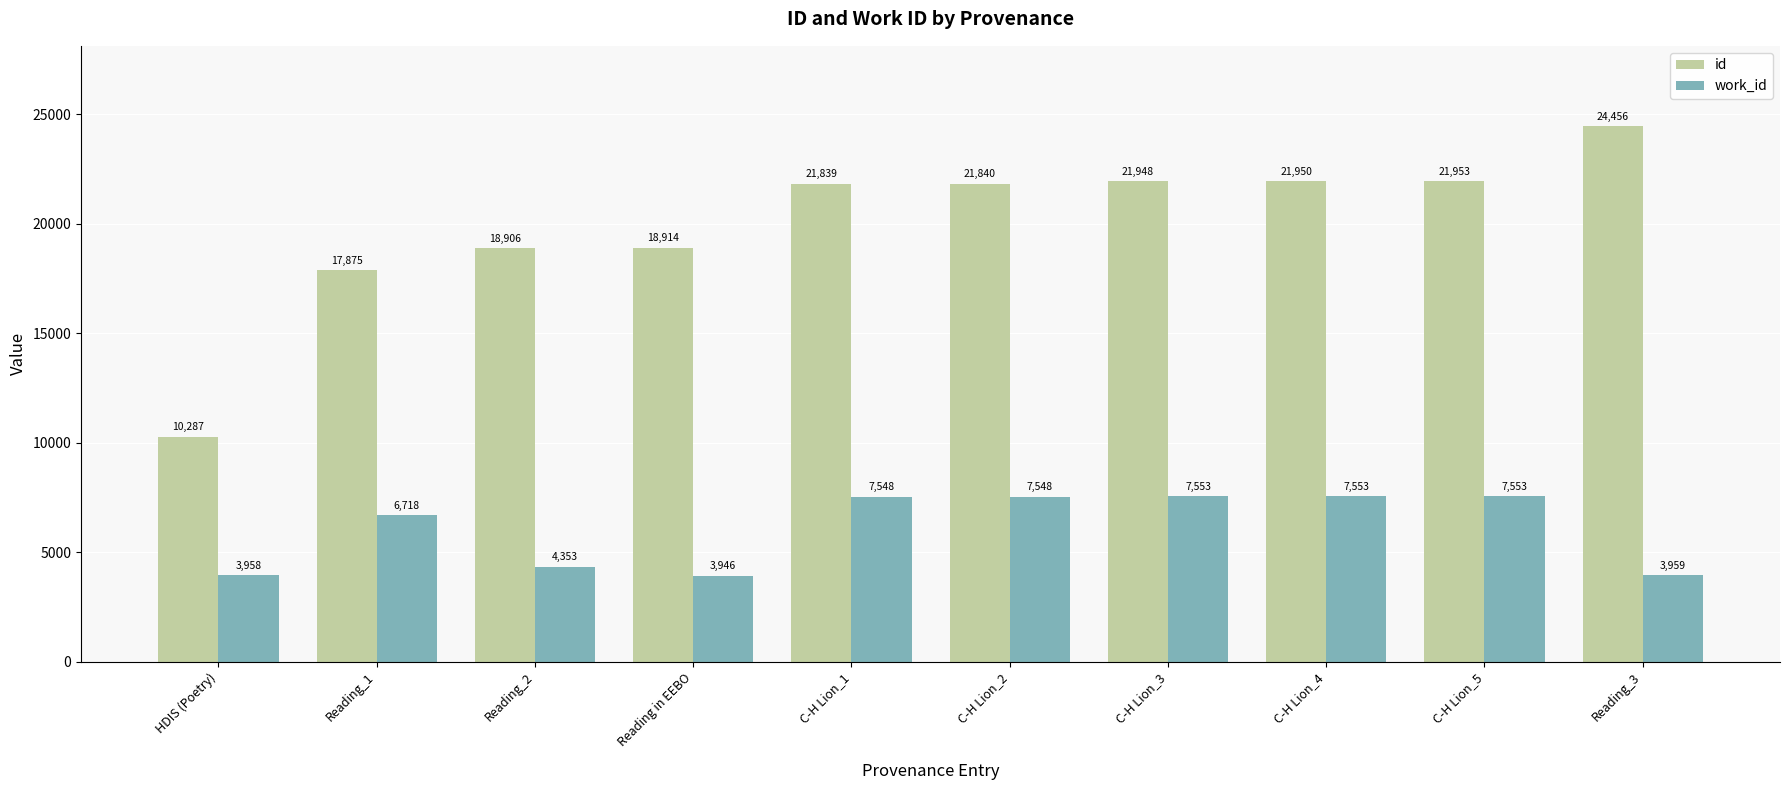

What is the difference between the work_id values at C-H Lion_2 and Reading_2?

3195